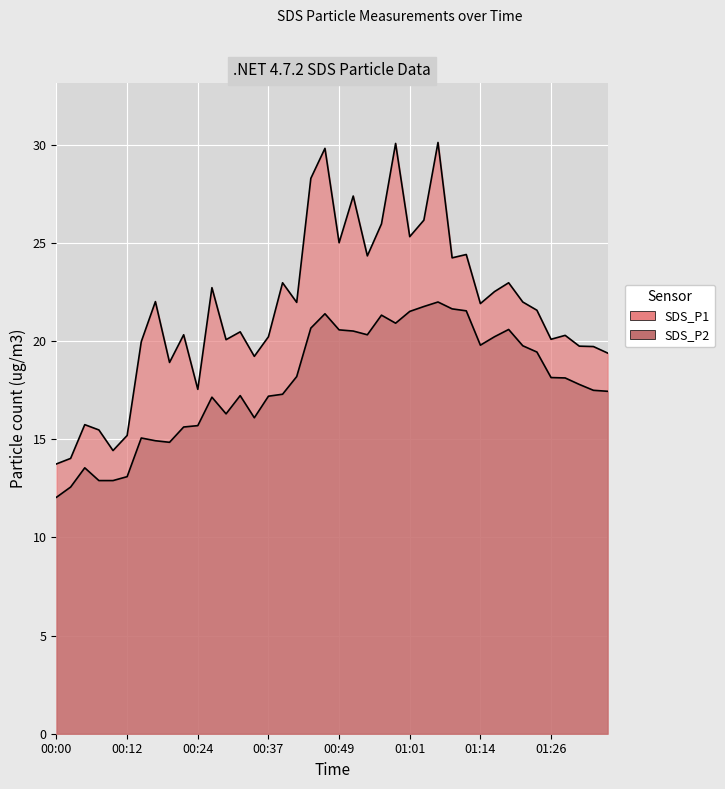

How many data points in SDS_P2 are less than 18?

20